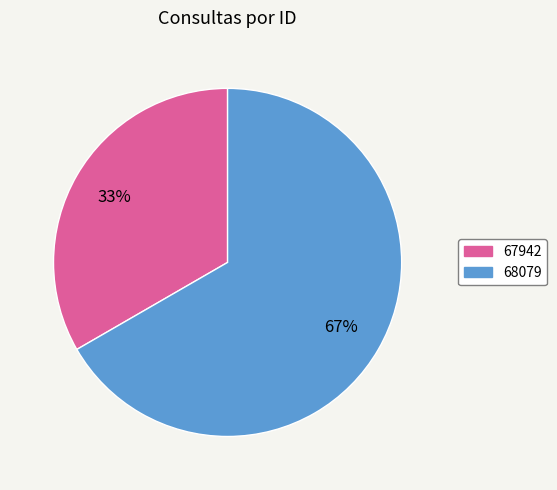

Count the number of slices in the pie.

2